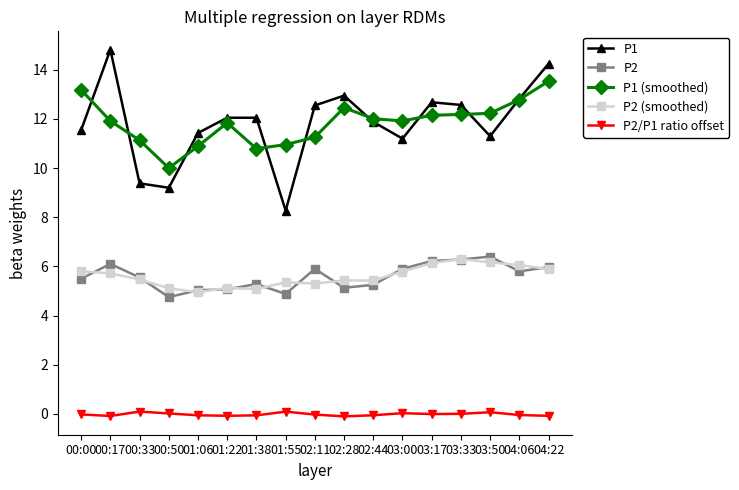

After their last crossing, which series has the higher values: P1 or P1 (smoothed)?

P1